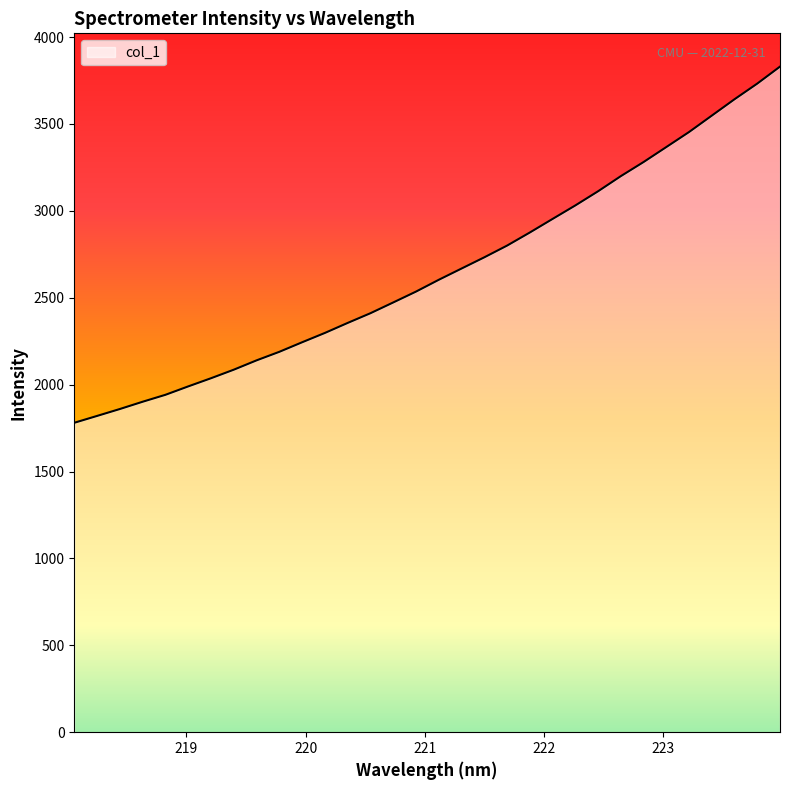

What is the smallest value displayed?

1780.4